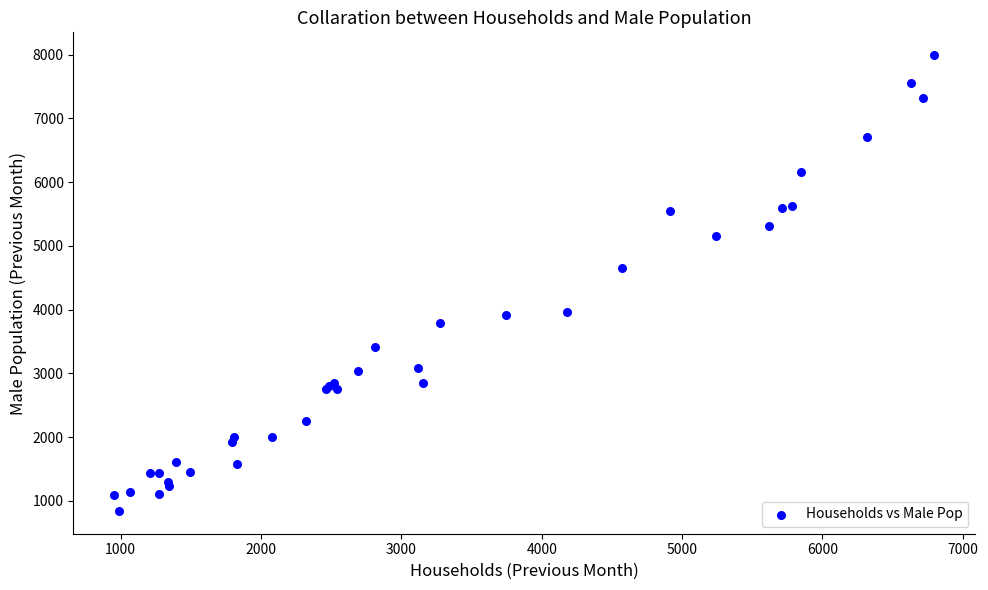

What Y value in the scatter plot is closest to 4417?

4648